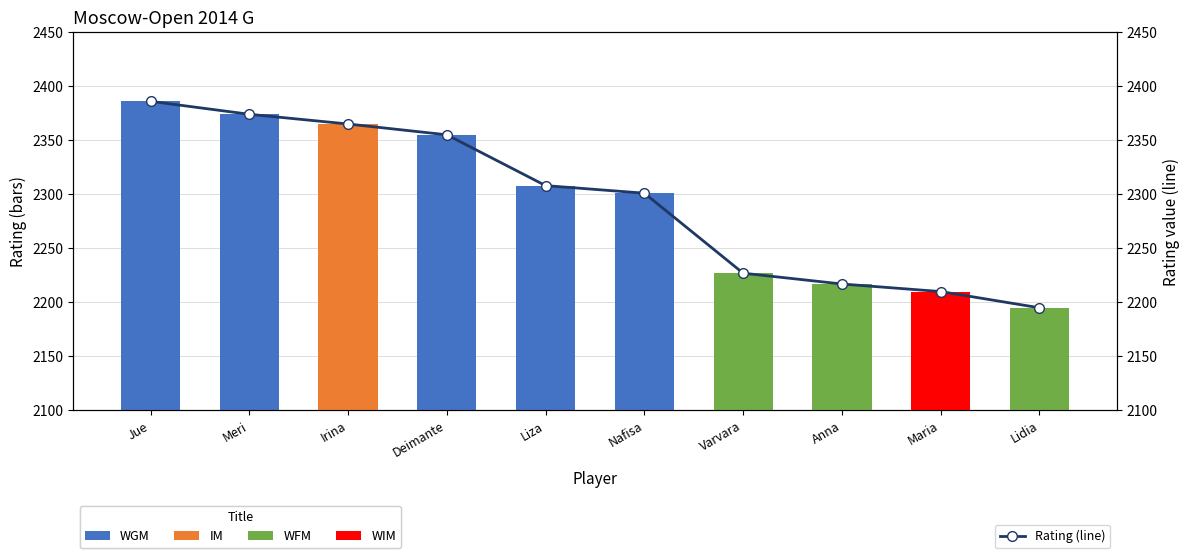

How many categories are shown in the chart?

10